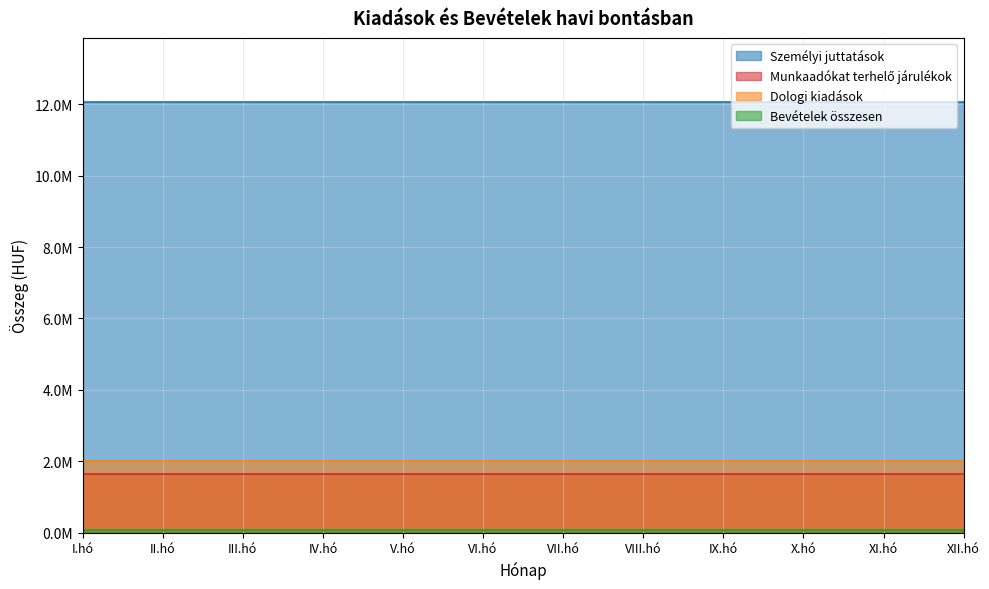

What is the label of the 9th point from the right?

IV.hó